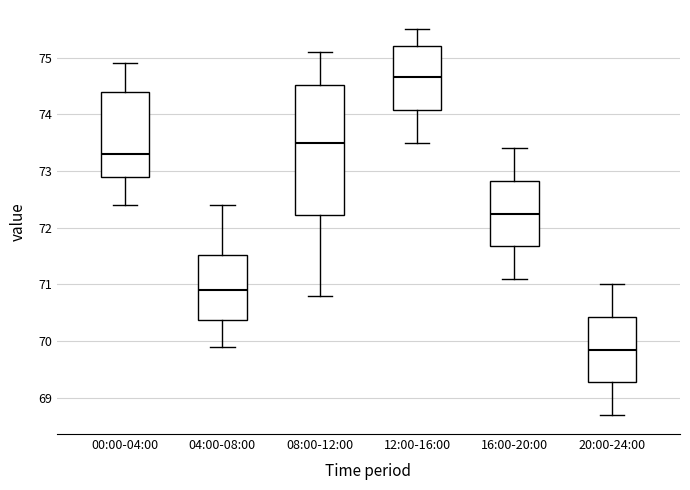

Comparing the boxes themselves (not the whiskers), which one is the tallest?

08:00-12:00